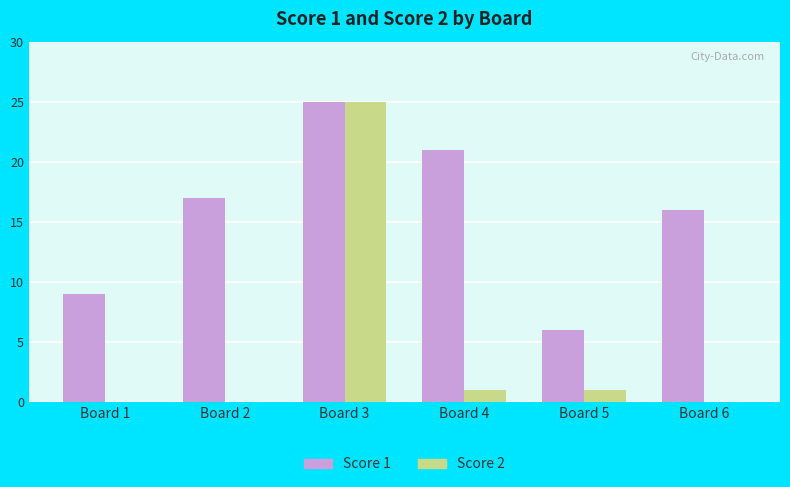

Are the bars horizontal?

No